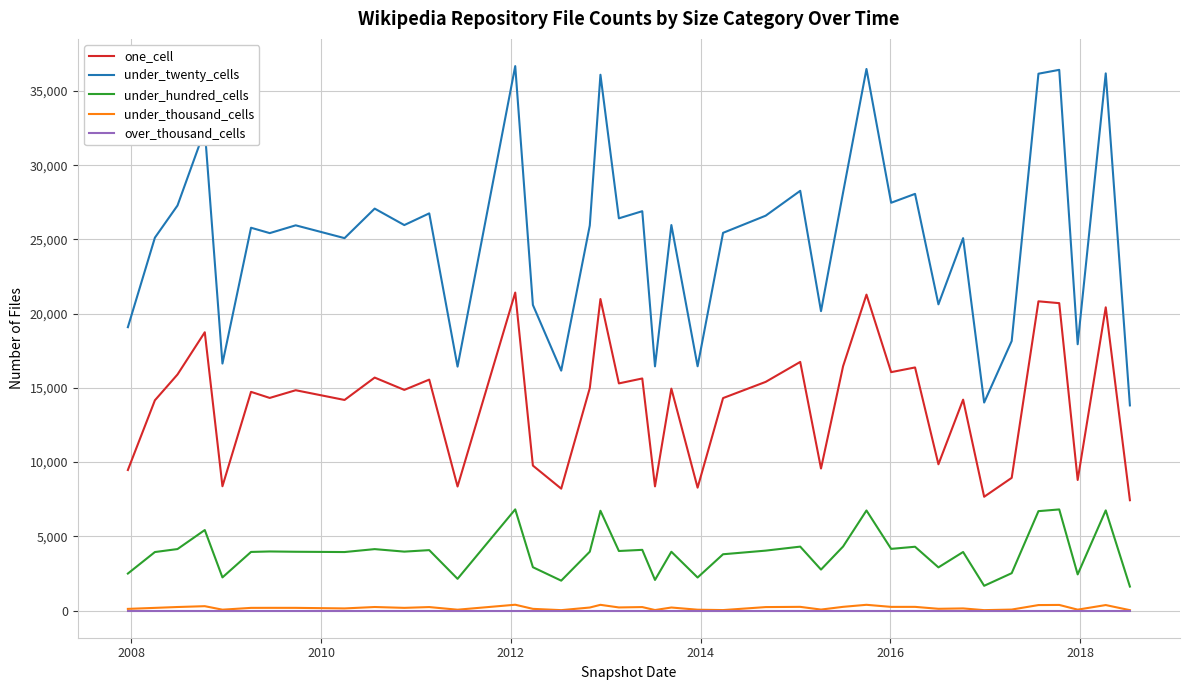

True or false: one_cell and under_thousand_cells intersect in this chart.

False